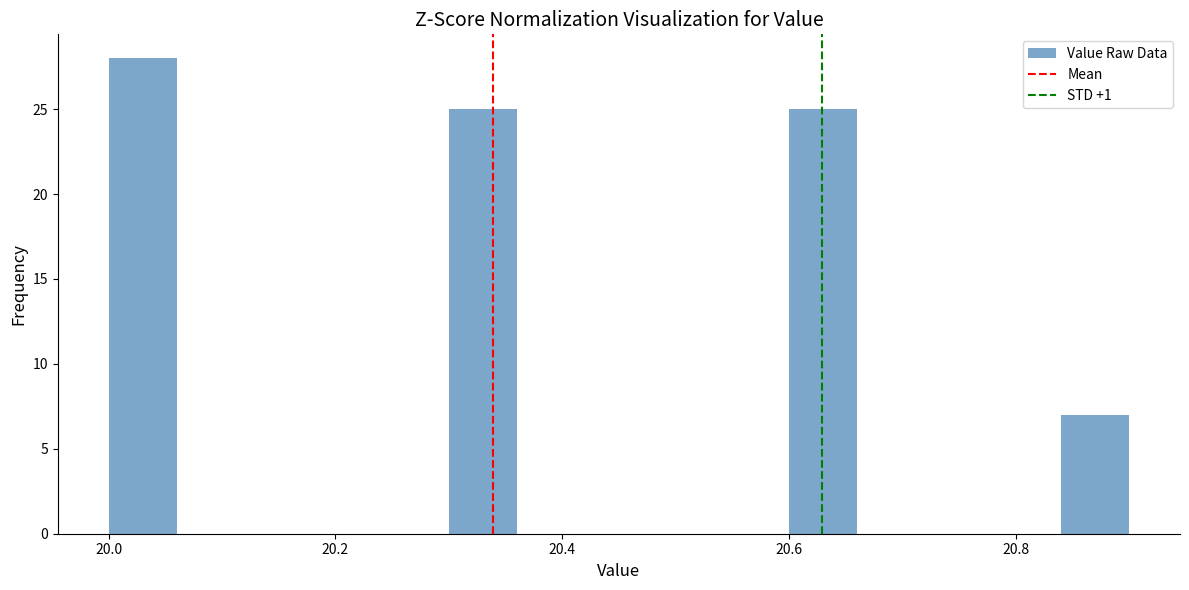

Around what value on the x-axis is the tallest bar? Give the approximate position of its centre, as read against the axis.

20.04